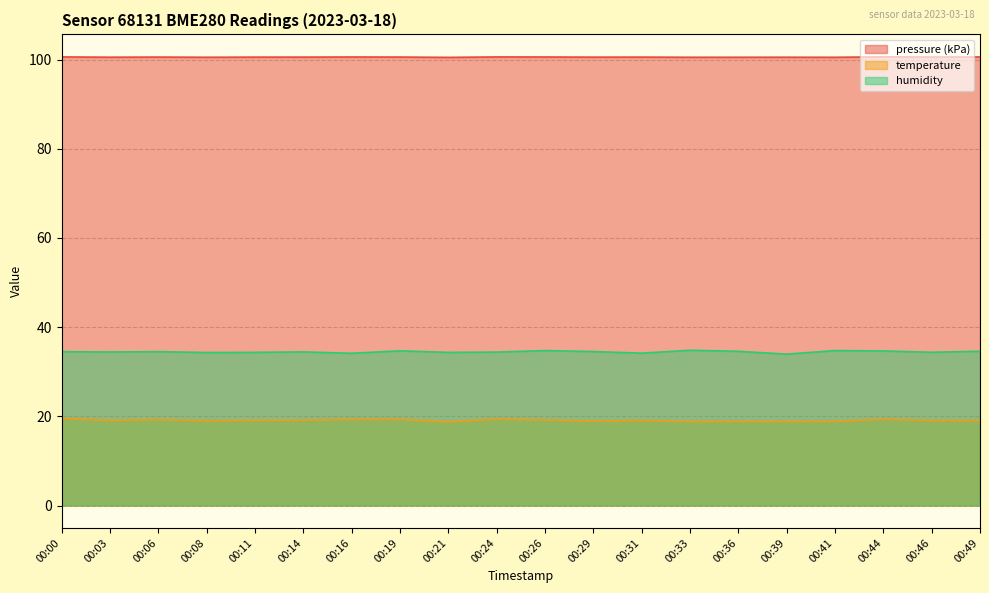

True or false: temperature has a value of 8.6 at 00:19.

False